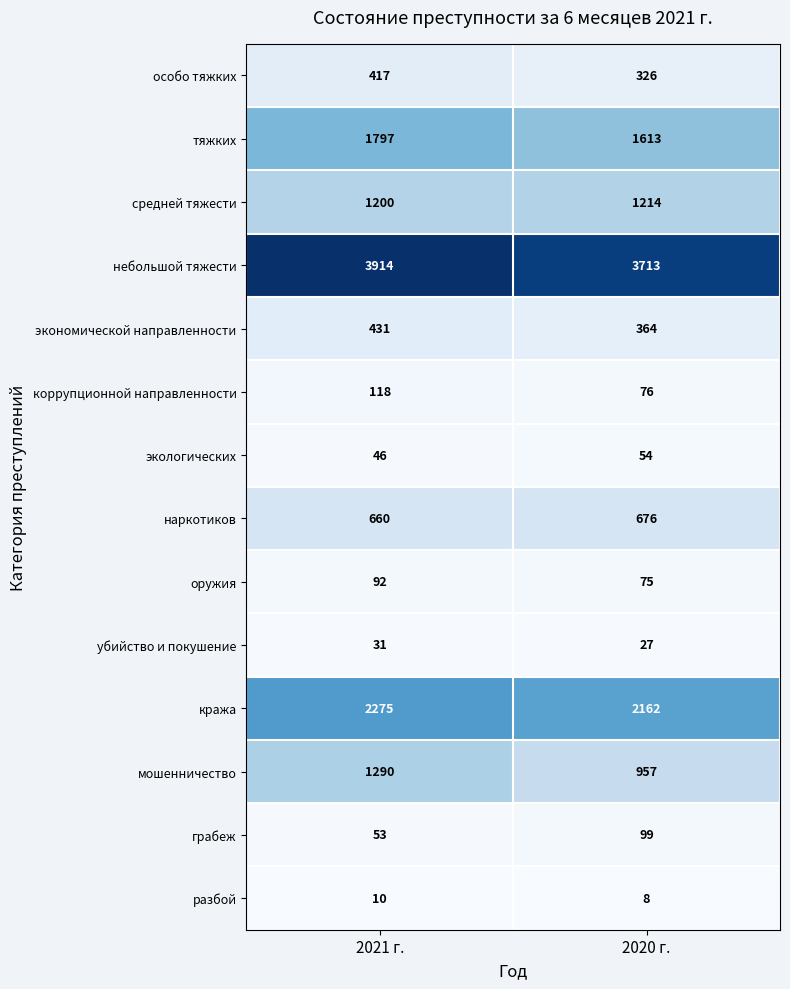

At which category does the chart reach its peak across all series?

2021 г.